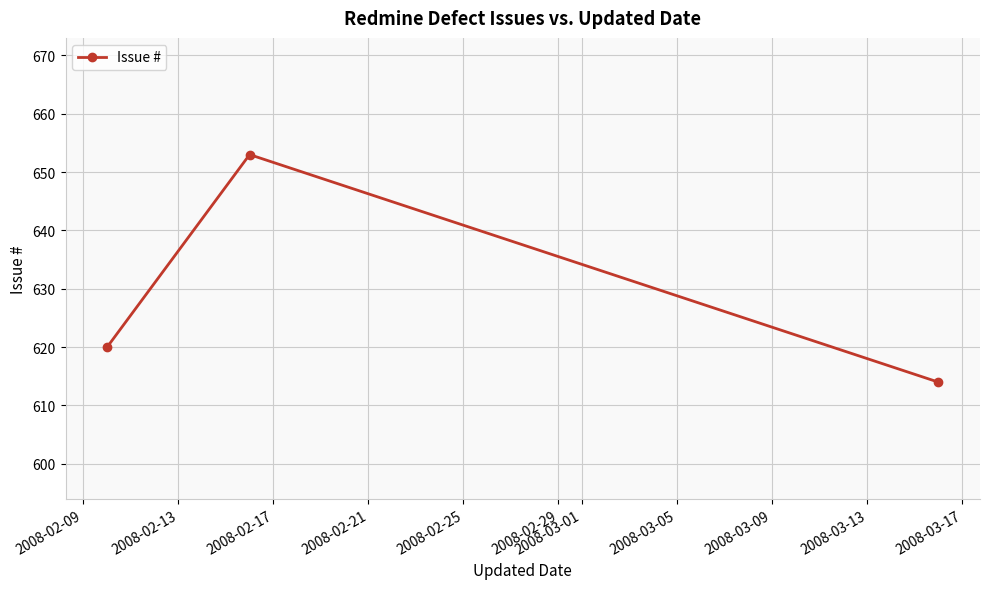

What is the value of the 2nd point from the left?

653